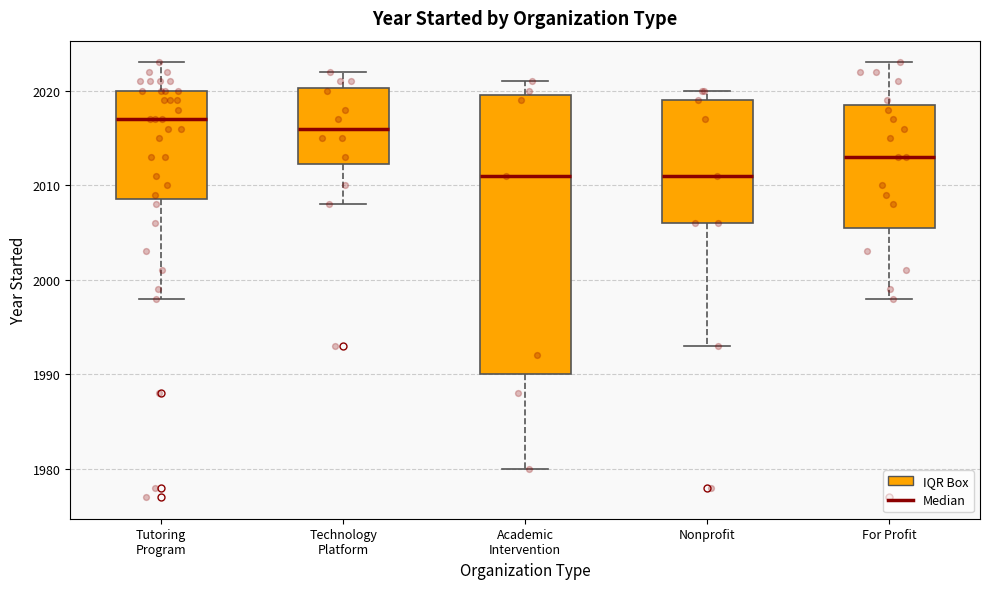

Where is the upper edge of the box for Technology Platform on the y-axis? The values are not printed on the chart, so give them approximately, as read against the axis.

2020